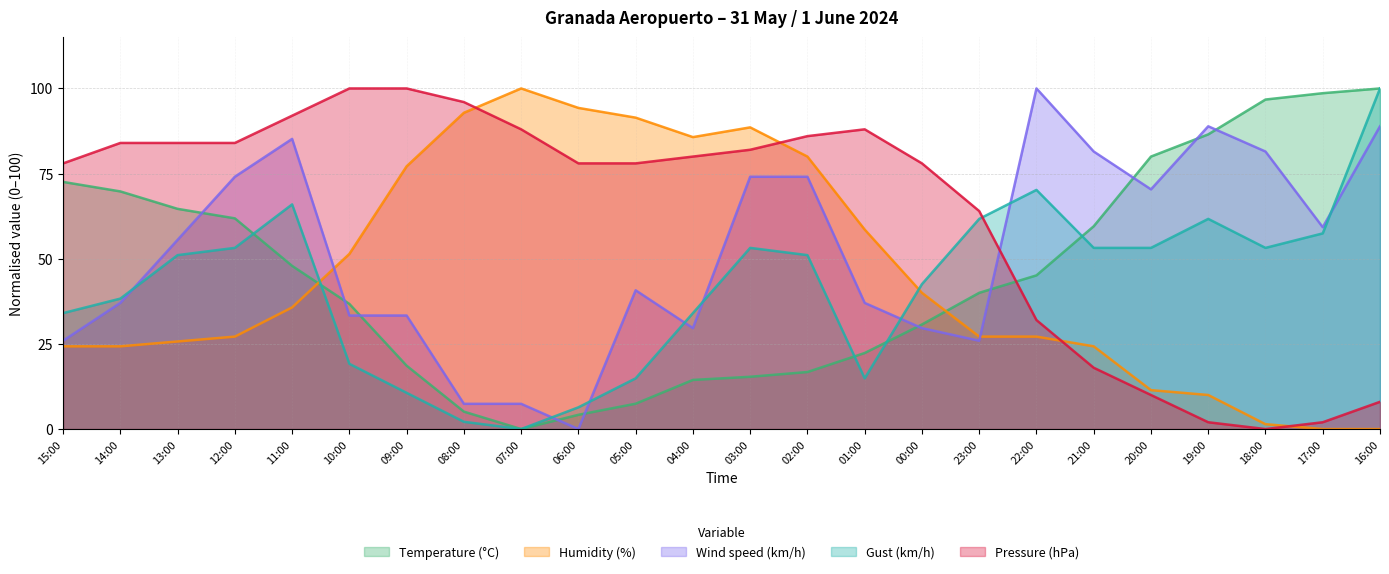

Between 16:00 and 09:00, which is larger?

16:00